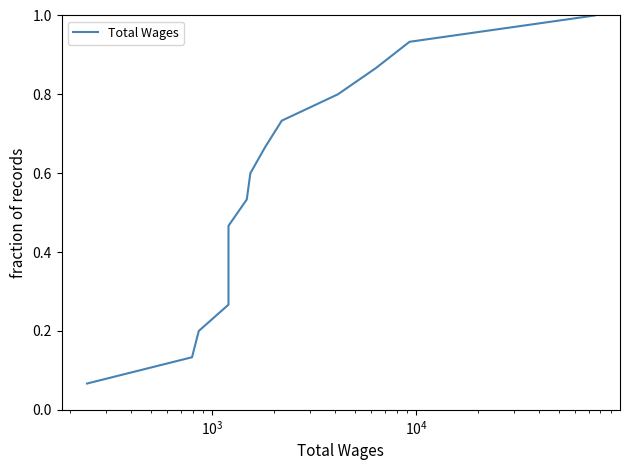

Is this an area chart (filled region under the line)?

No